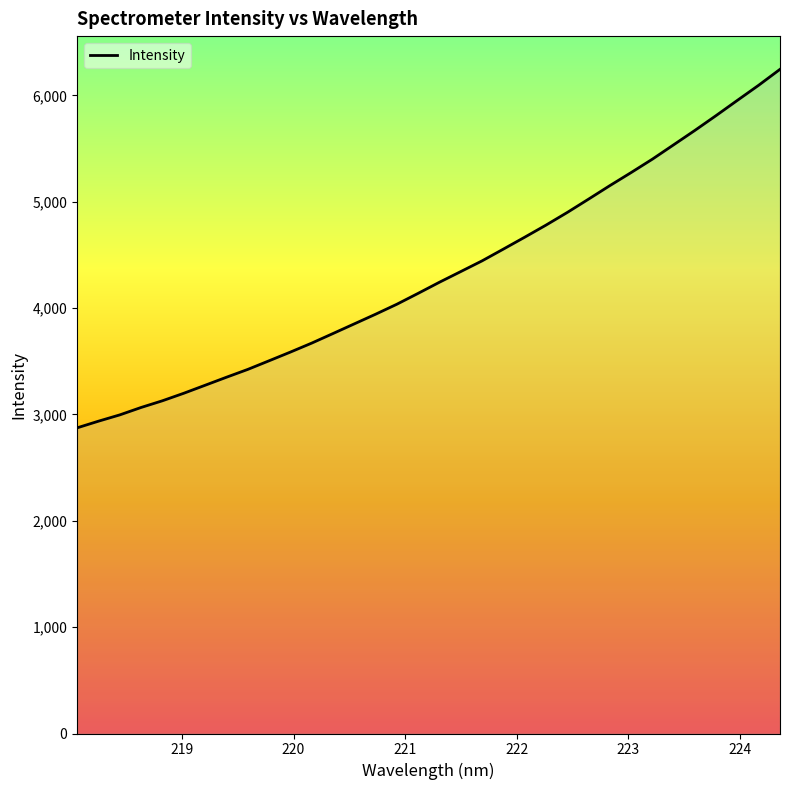

Does the chart have visible grid lines?

No